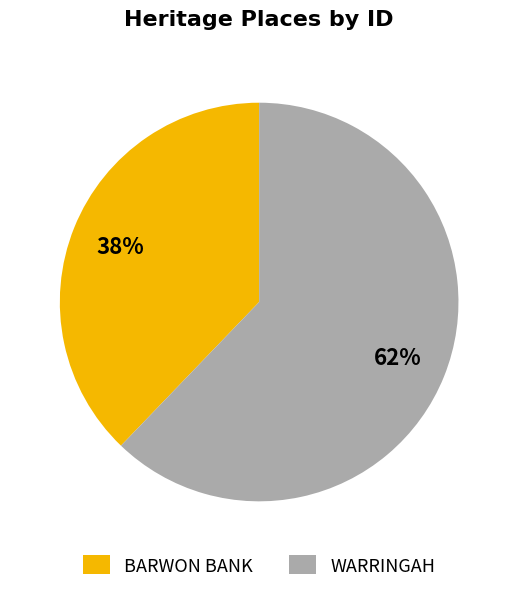

To the nearest percent, what portion does WARRINGAH represent?

62%